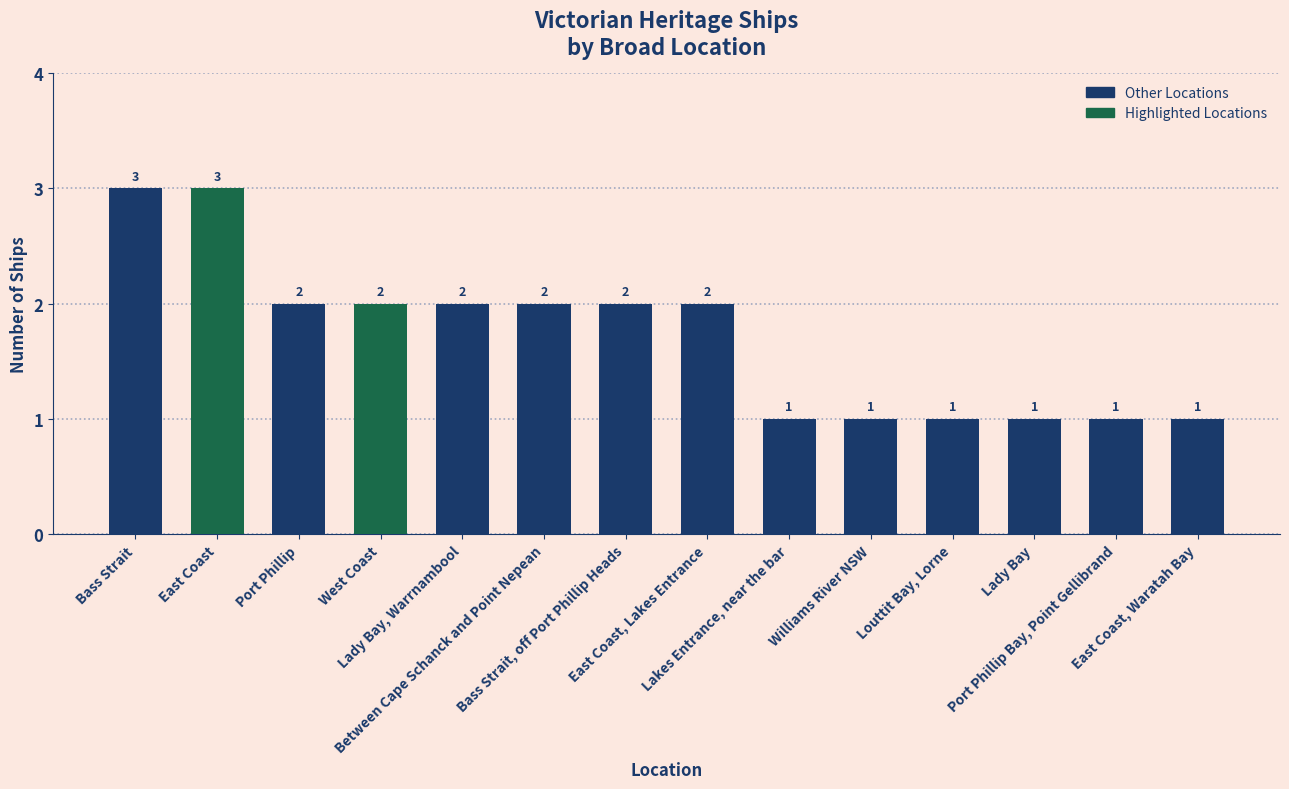

What is the greatest value displayed?

3